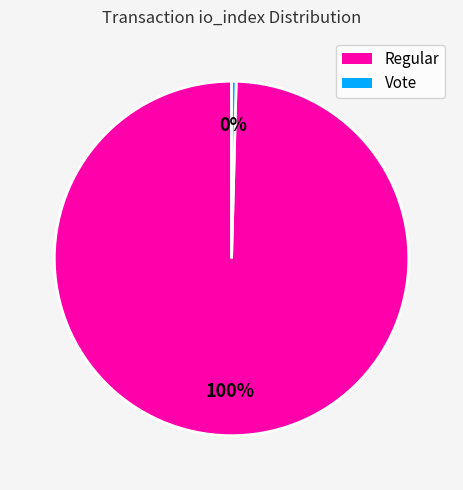

The Vote slice represents 0% of the pie. True or false?

True